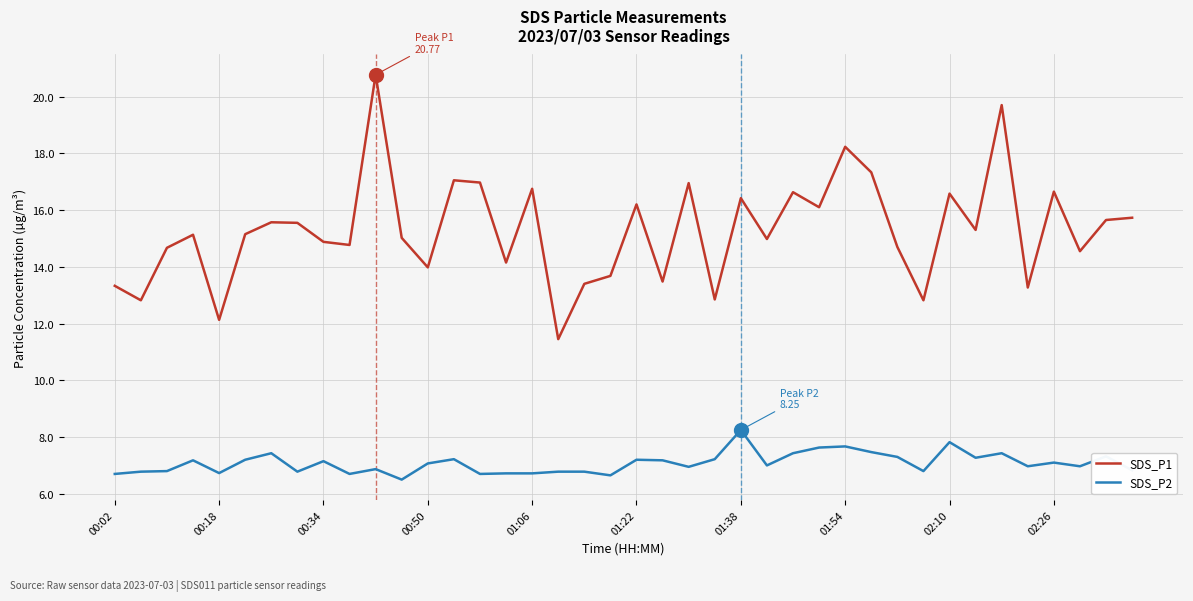

List the series in order of their peak value, lowest first.

SDS_P2, SDS_P1